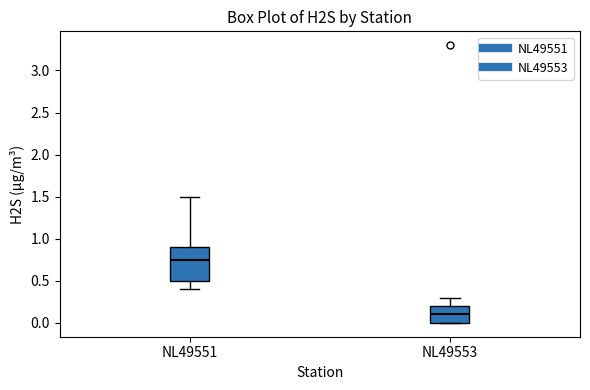

Reading left to right, transcribe this box plot: for each box, give where its median line is, the range the box spans, and where its two whiskers end, as read against the y-axis. The values are not printed on the chart, so give them approximately, as read against the axis.

NL49551: median 0.75, box 0.50 to 0.90, whiskers 0.40 to 1.50
NL49553: median 0.10, box 0.00 to 0.20, whiskers 0.00 to 0.30